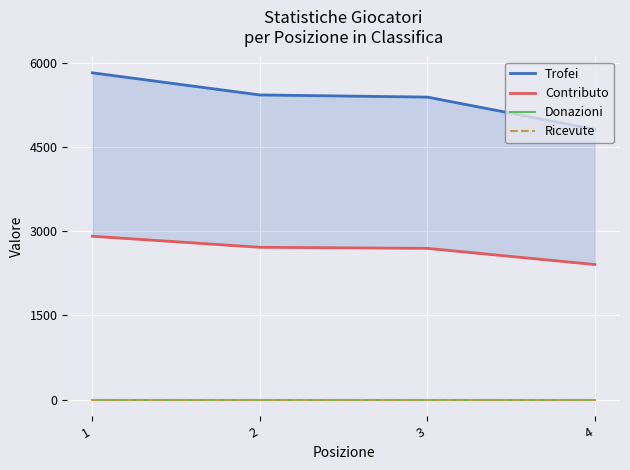

What is the value of the Trofei point at the 2nd from the left?

5424